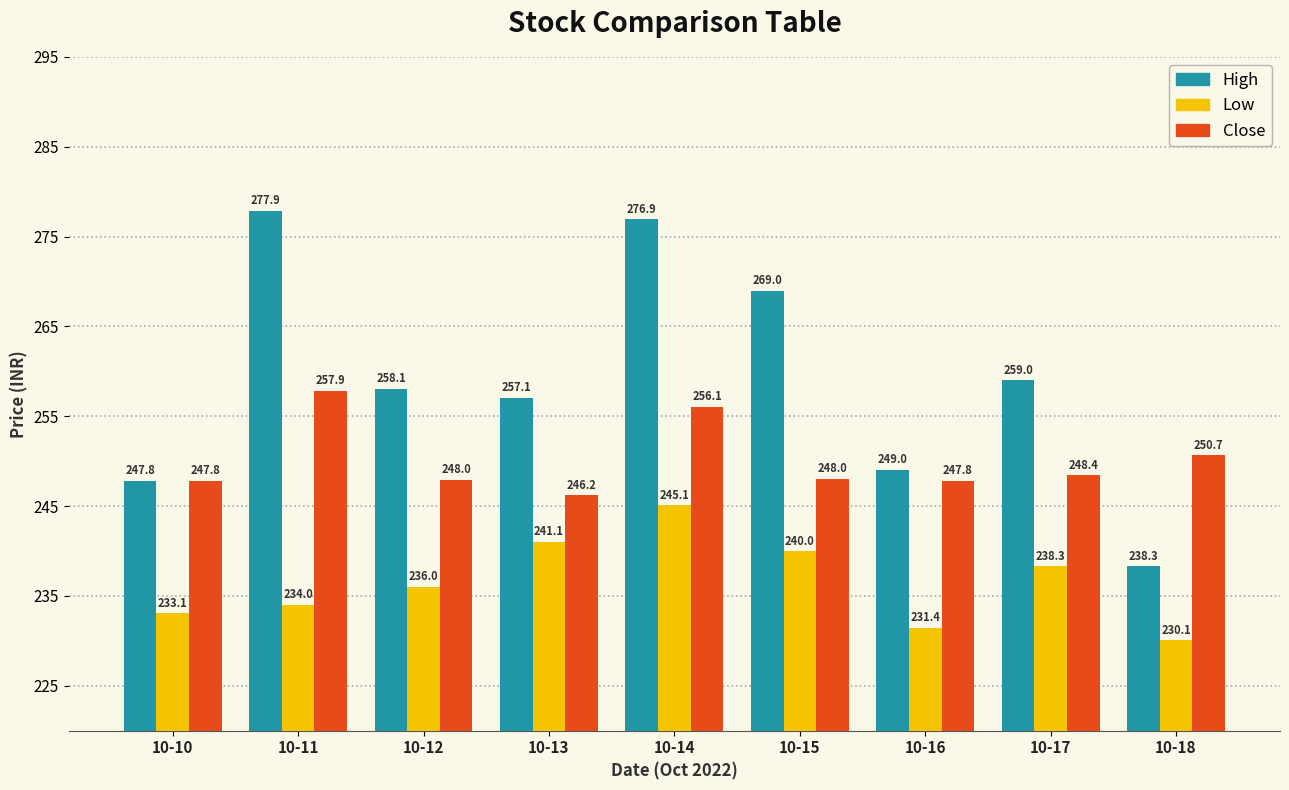

Is it true that High equals 149.9 at 10-14?

False